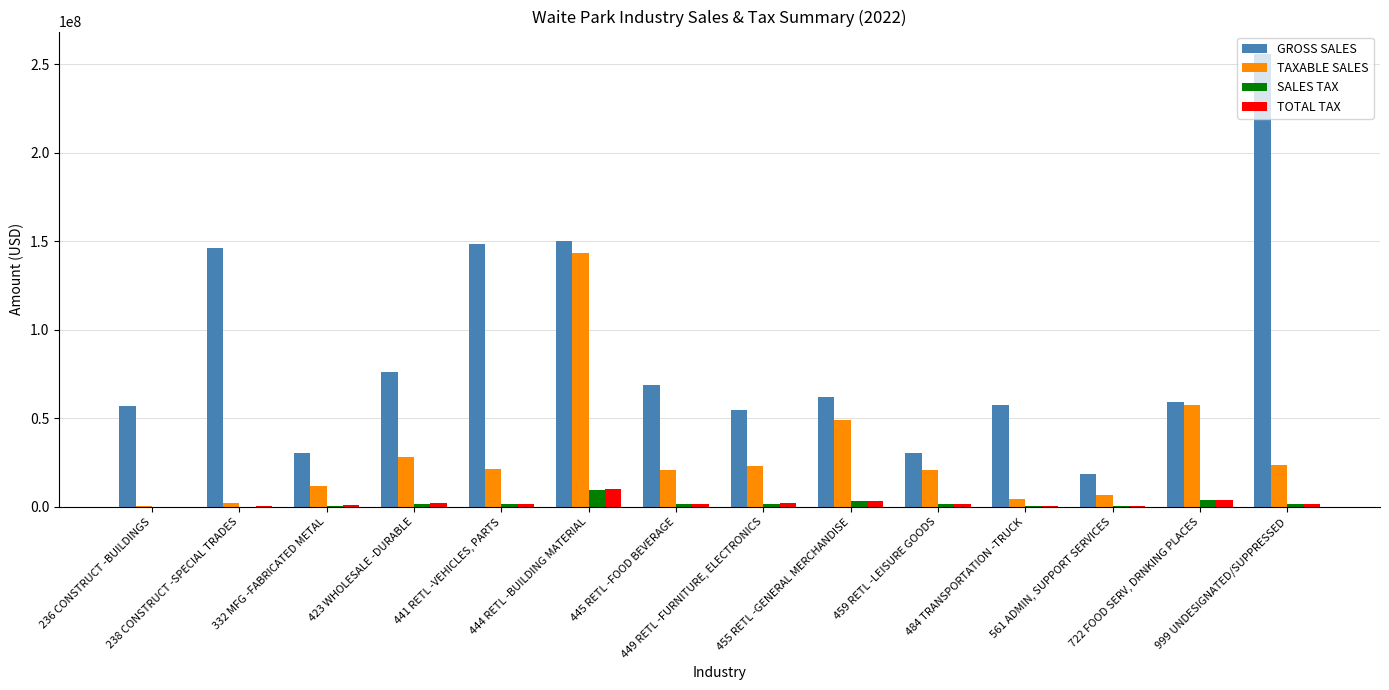

What is the maximum value shown in the chart?

255645302